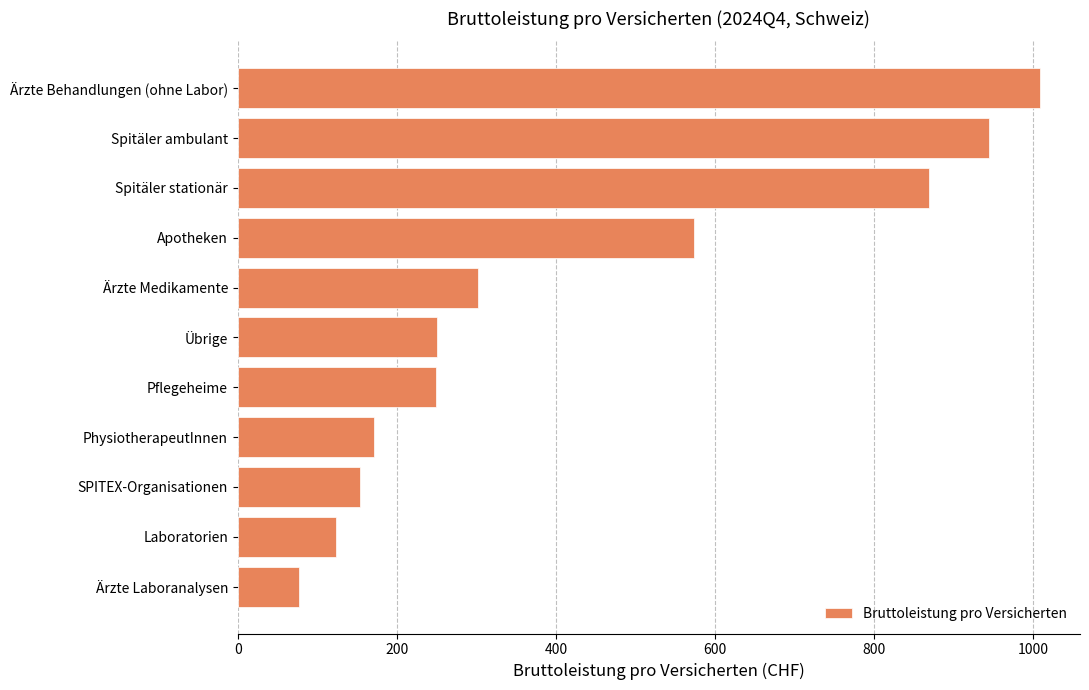

What is the label of the 6th bar from the bottom?

Übrige